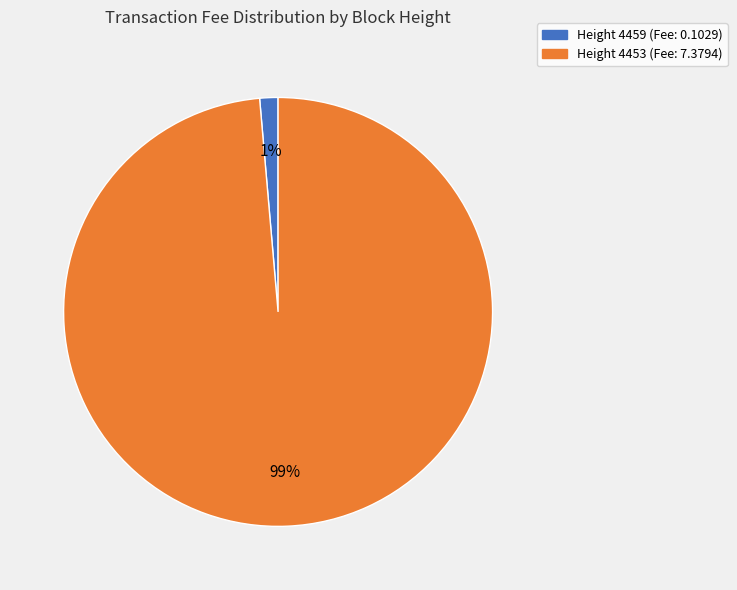

To the nearest percent, what is the average slice percentage?

50%